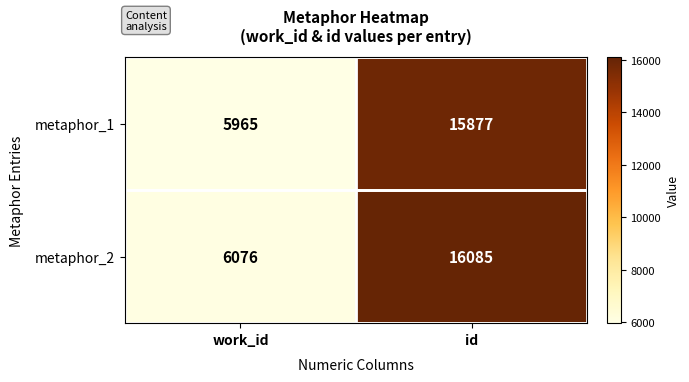

Reading left to right, list all the values displayed in this chart.

metaphor_1: work_id=5965	id=15877
metaphor_2: work_id=6076	id=16085